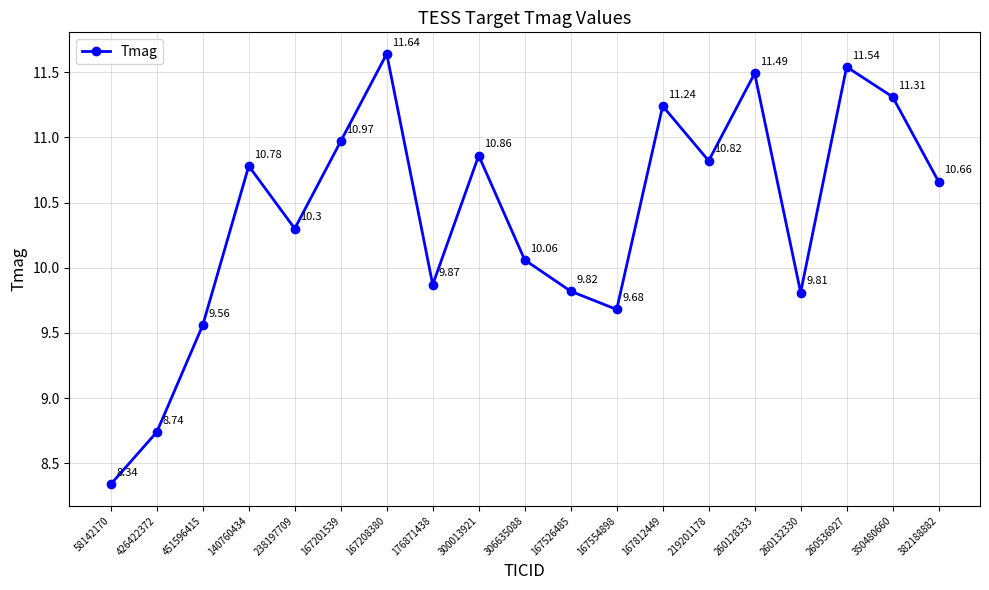

What position from the right is 451596415?

17